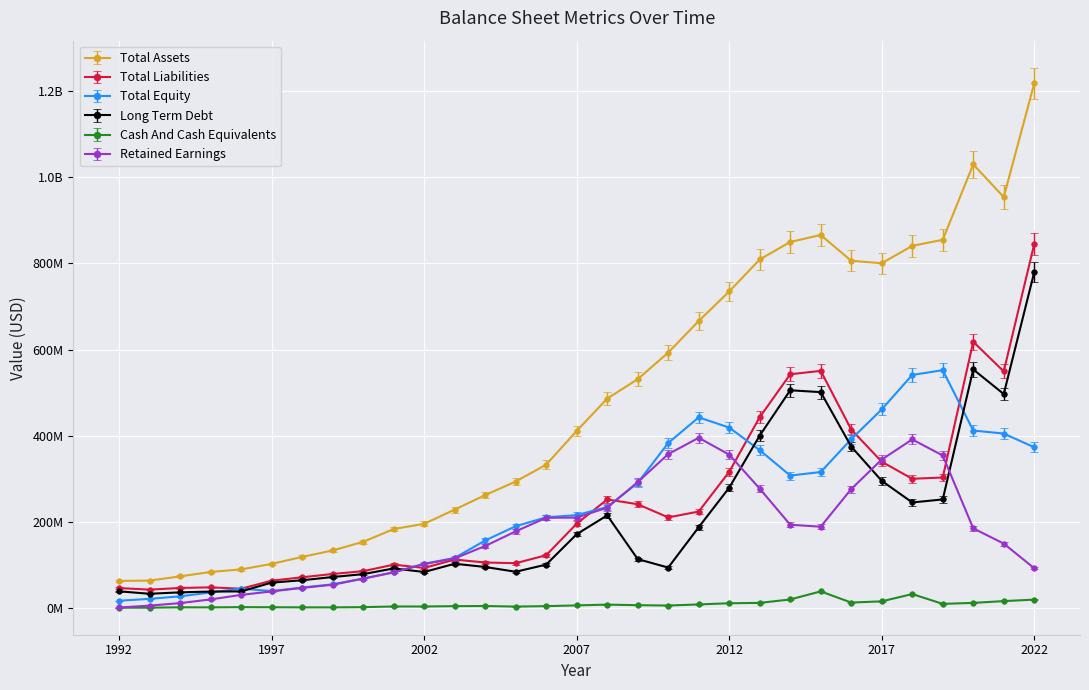

Which series has the widest spread of values?

Total Assets